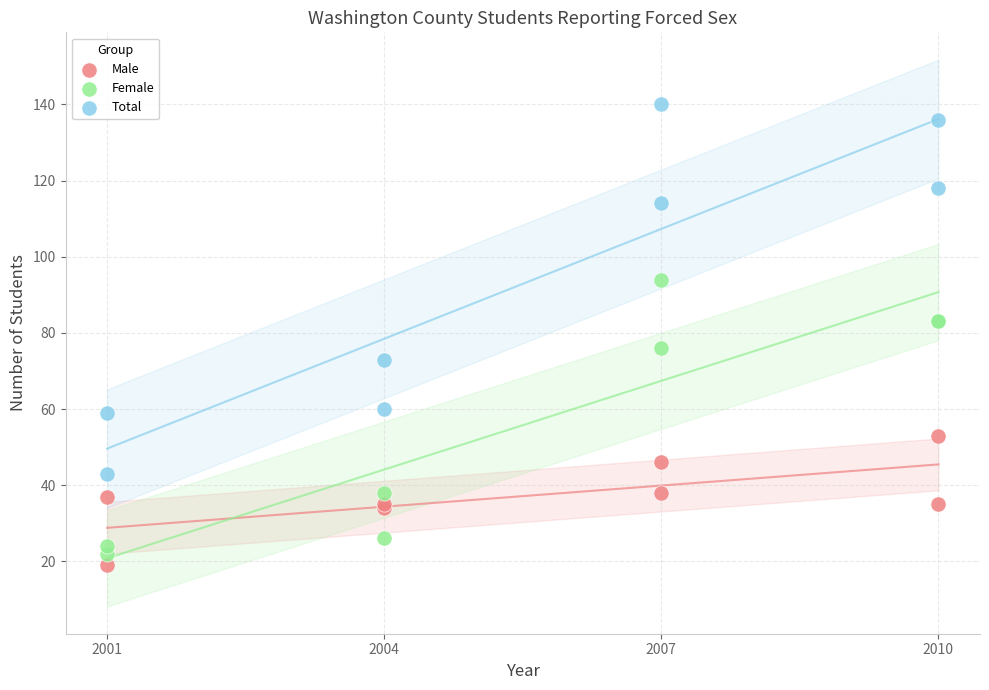

What are all the series names shown in the legend?

Male, Female, Total